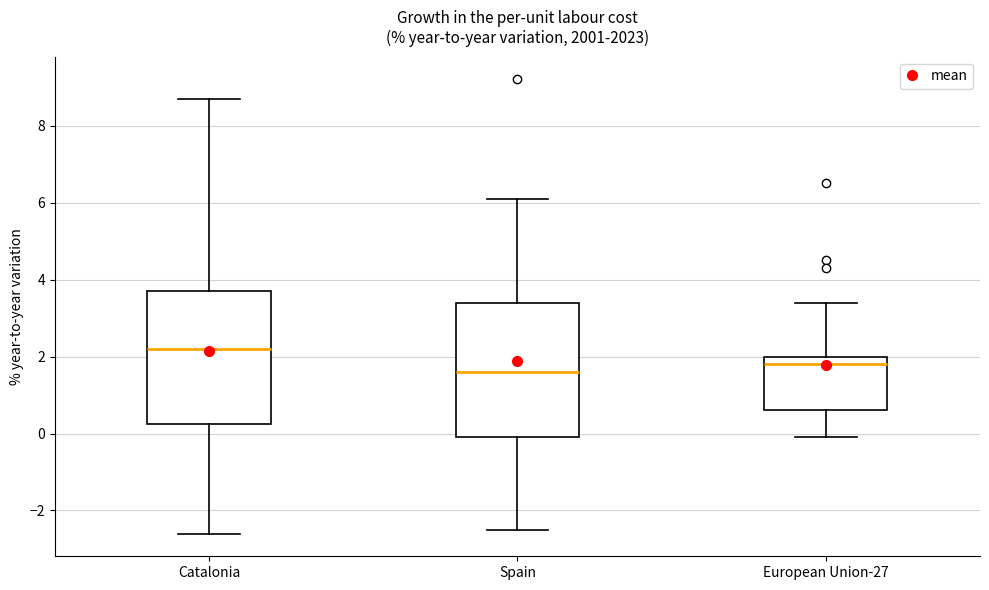

Where does the median line of the box for Spain sit on the y-axis? The values are not printed on the chart, so give them approximately, as read against the axis.

1.6